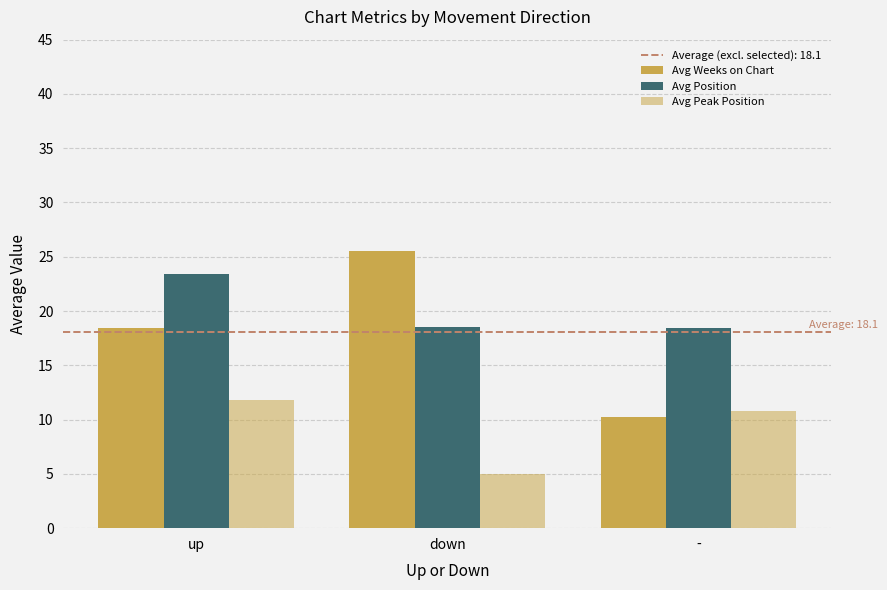

At which category is the sum across all series the highest?

up